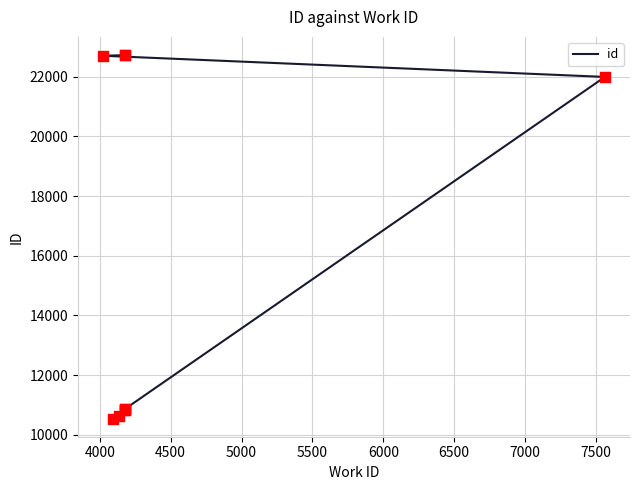

Which has a higher value, 4500 or 7000?

7000